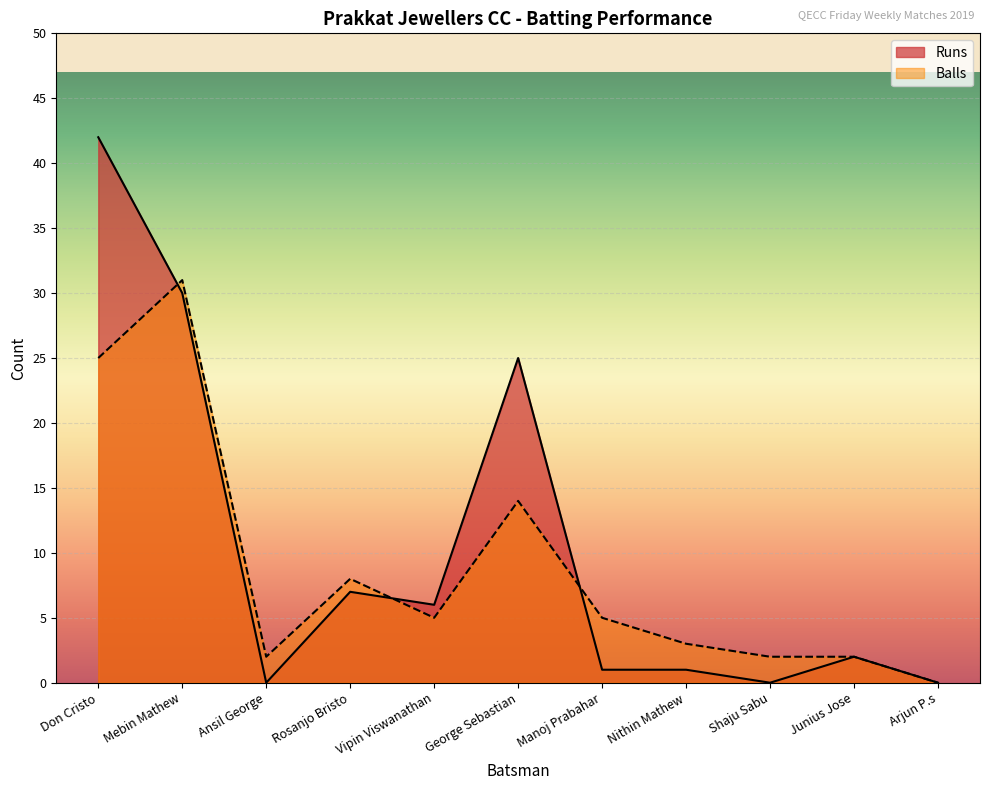

What is the spread (max minus min) of values at Vipin Viswanathan?

1